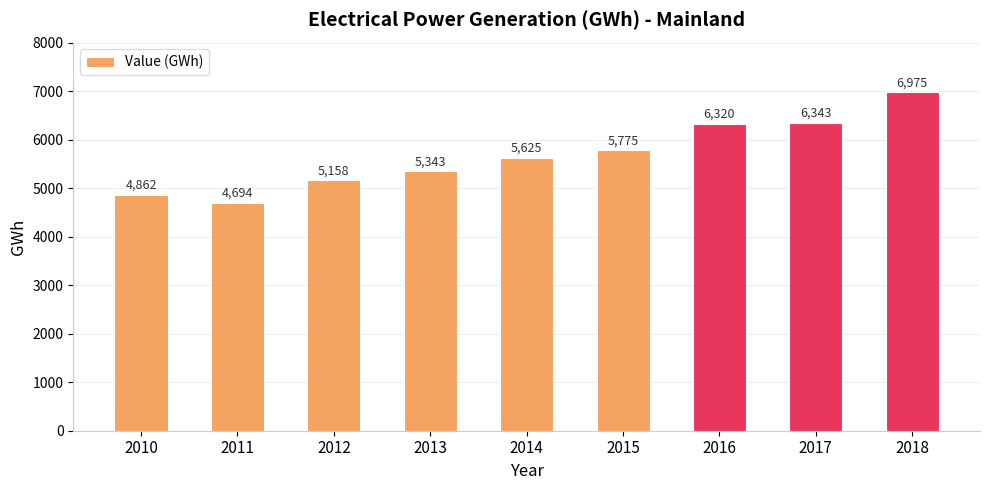

What is the value of the 8th bar from the left?

6343